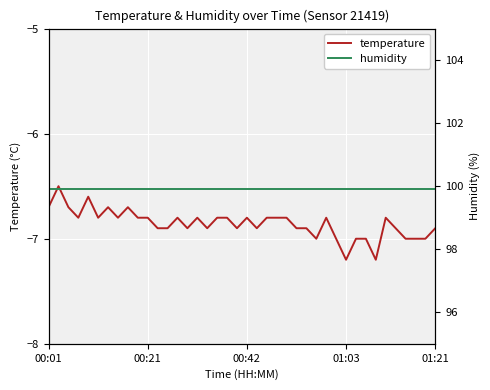

What is the minimum value for temperature?

-7.2